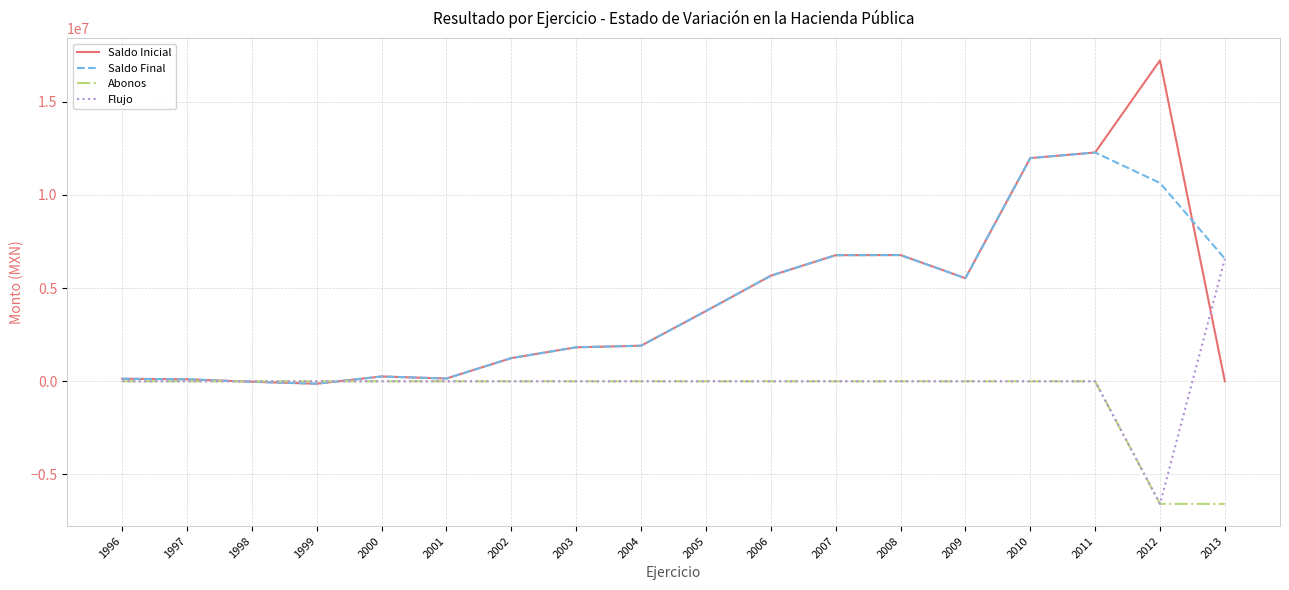

What is the highest value of the Flujo series?

6576898.7